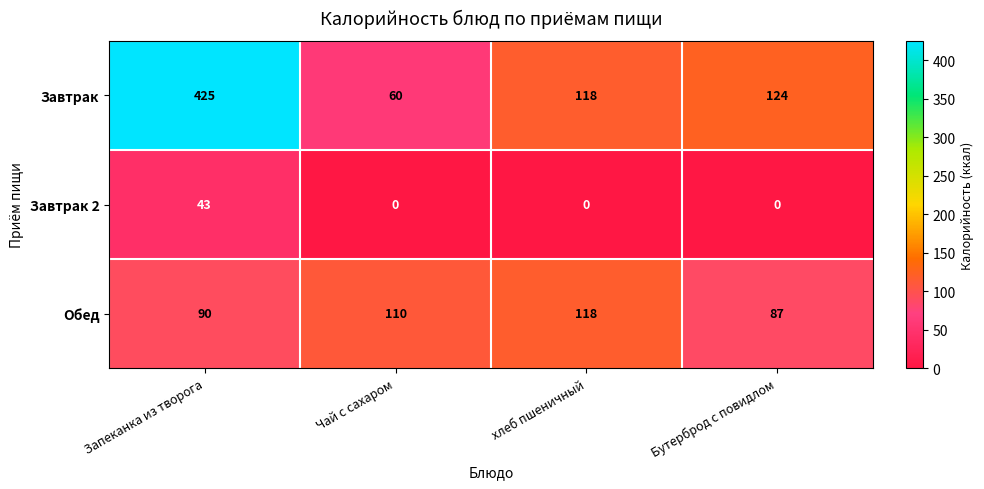

The value of Завтрак 2 at Чай с сахаром is 20. True or false?

False